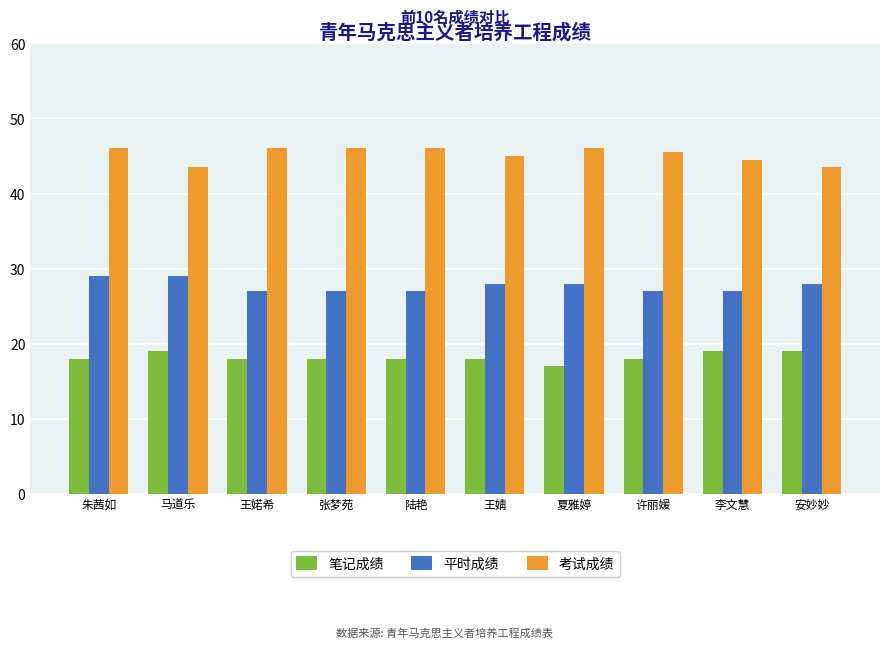

What is the spread (max minus min) of values at 王婧?

27.0